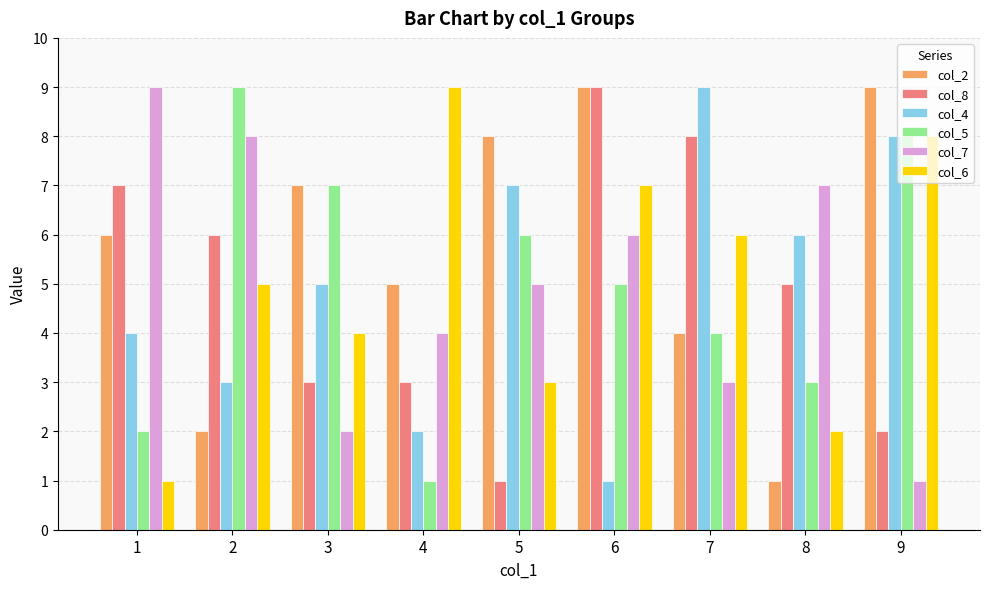

What is the difference between the maximum and minimum values in the col_2 series?

8